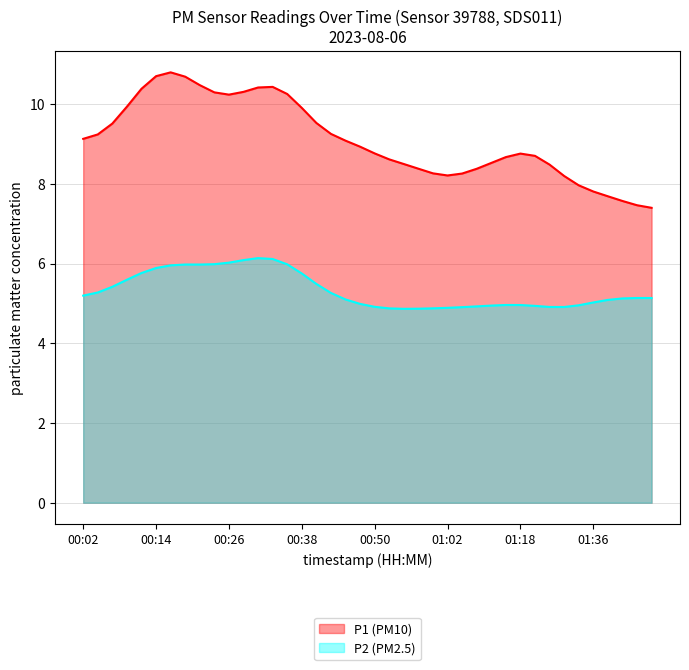

What is the average value of the P1 series?

9.1